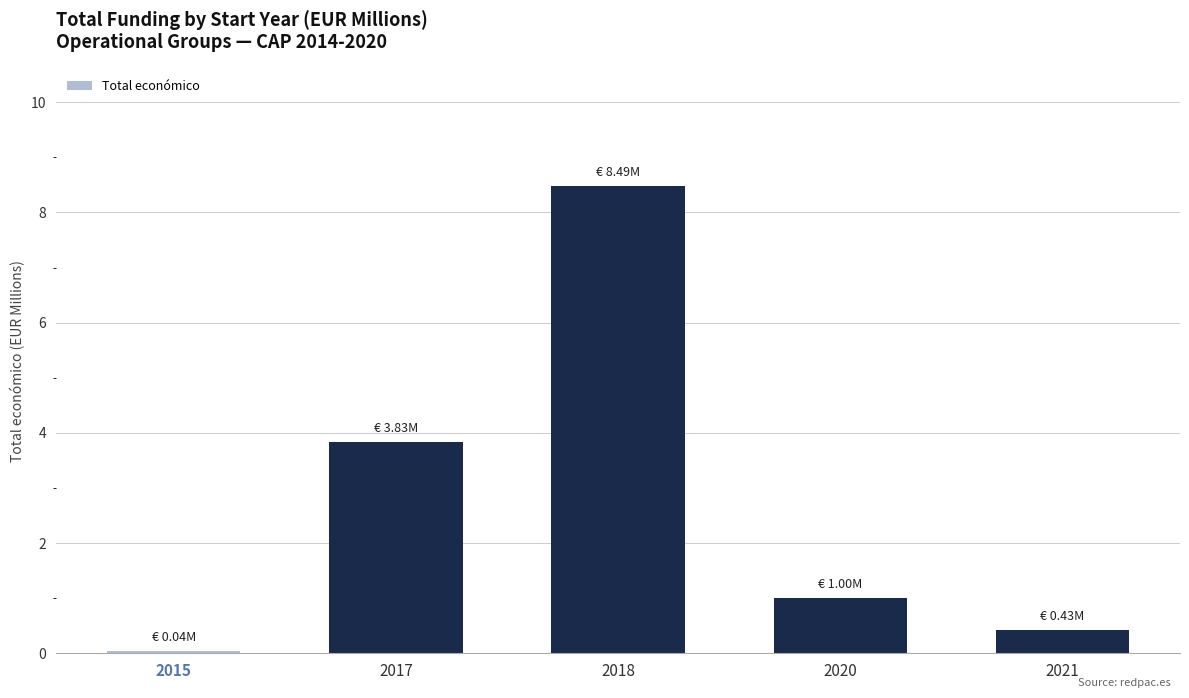

List the labels in order of value, largest first.

2018, 2017, 2020, 2021, 2015